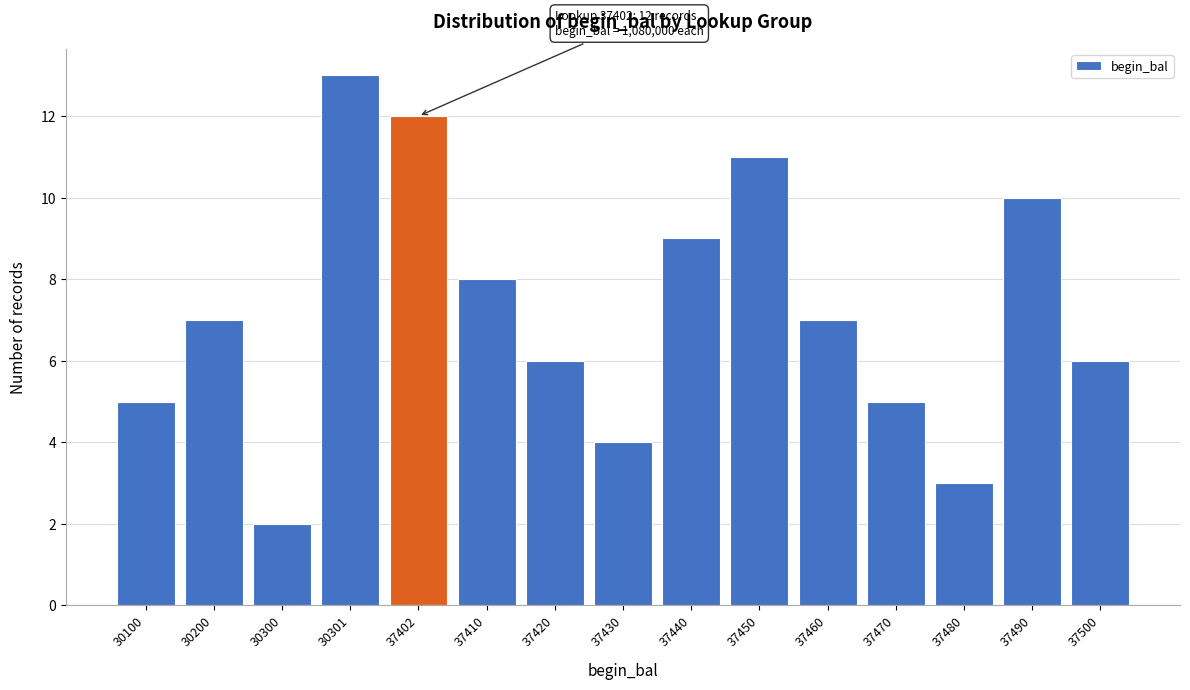

Reading right to left, what are all the values shown in this chart?

6	10	3	5	7	11	9	4	6	8	12	13	2	7	5